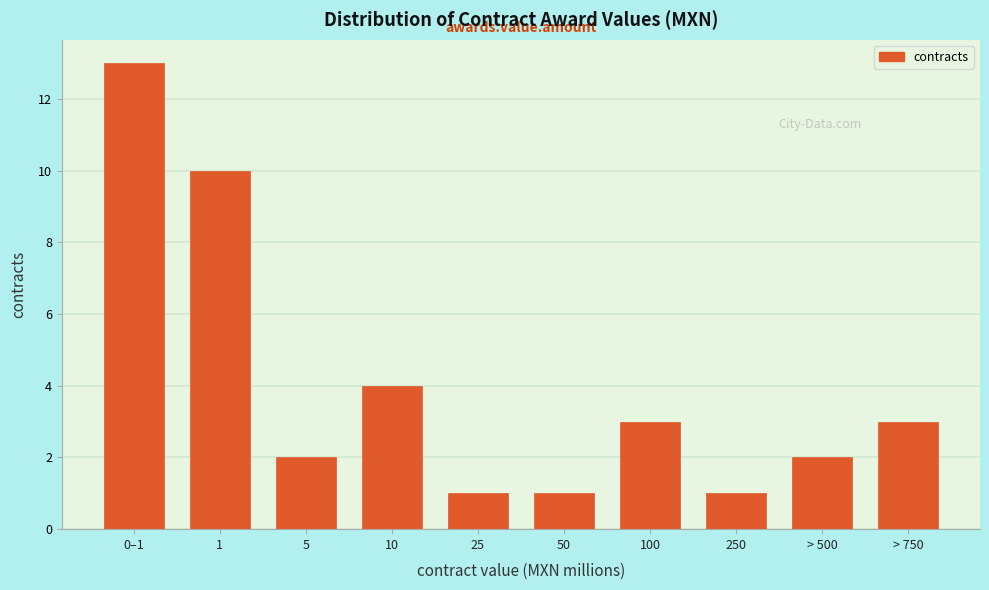

Reading left to right, list all the values displayed in this chart.

13	10	2	4	1	1	3	1	2	3